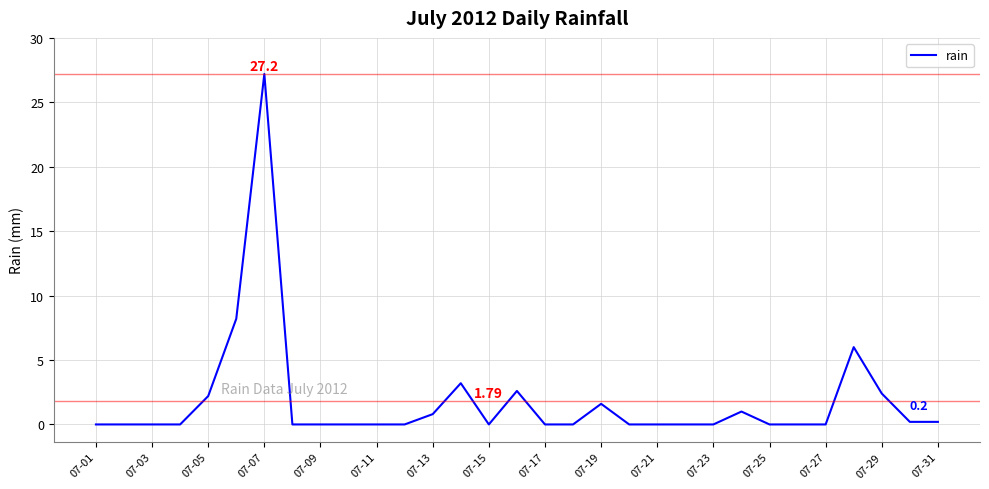

Reading left to right, transcribe all the data shown in this chart.

0.0	0.0	0.0	0.0	2.2	8.2	27.2	0.0	0.0	0.0	0.0	0.0	0.8	3.2	0.0	2.6	0.0	0.0	1.6	0.0	0.0	0.0	0.0	1.0	0.0	0.0	0.0	6.0	2.4	0.2	0.2